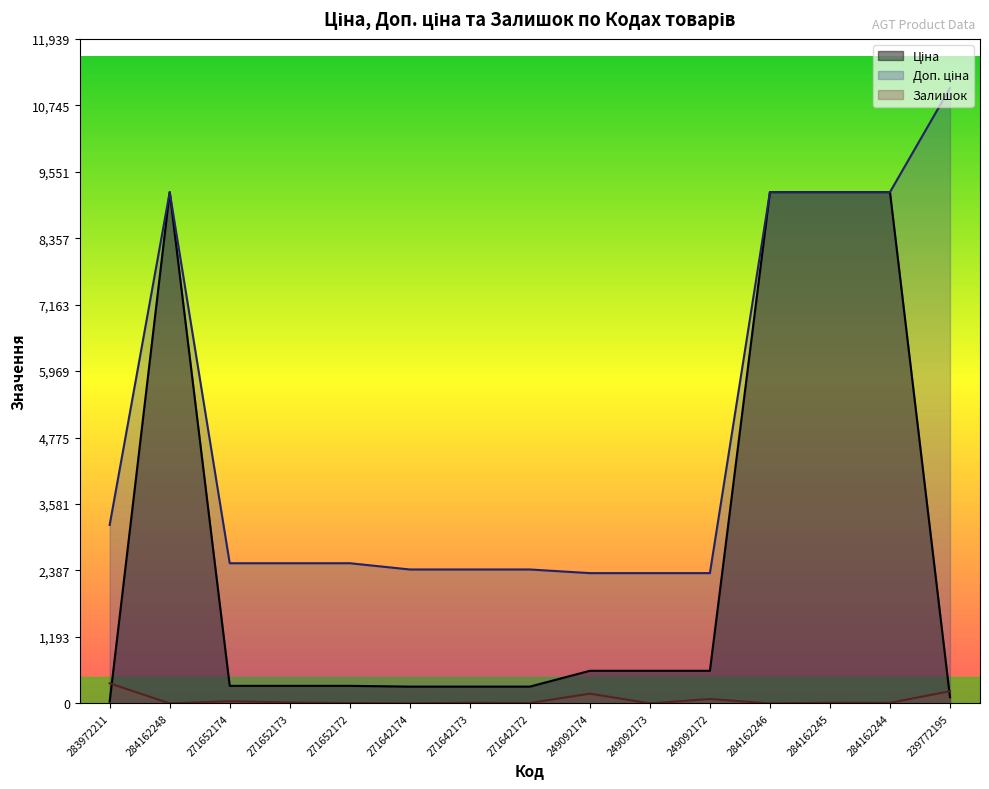

True or false: Ціна and Залишок intersect in this chart.

True